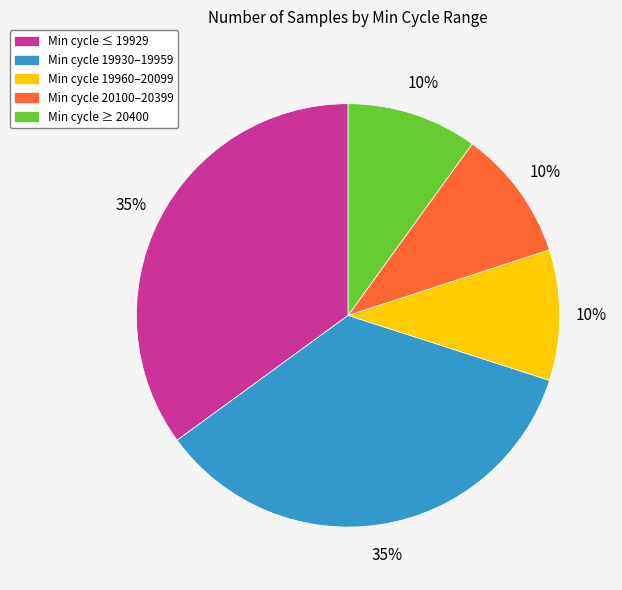

Is there a majority slice in this chart?

No